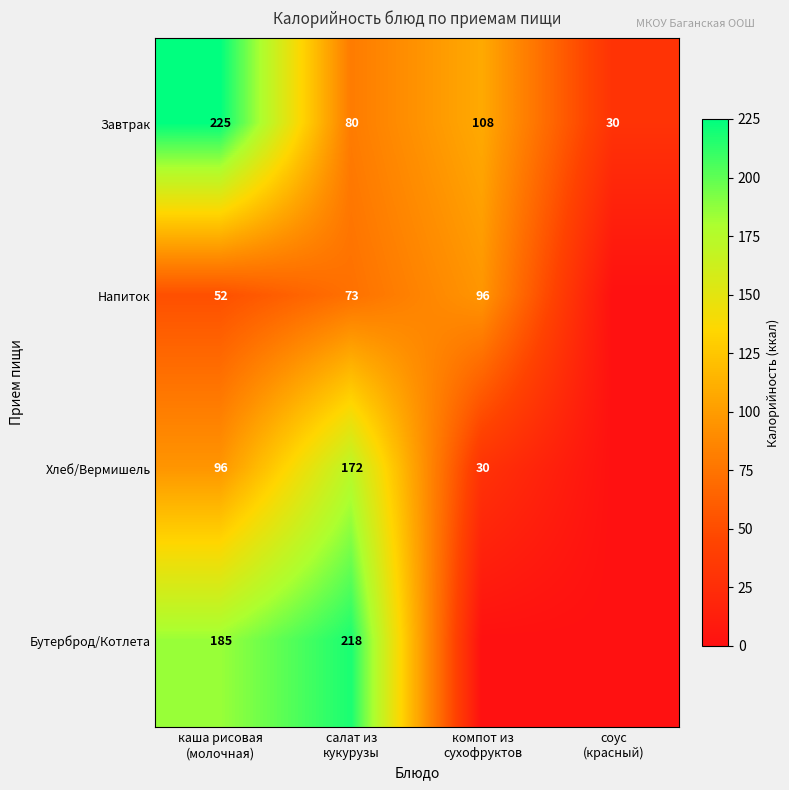

Which has a higher value, каша рисовая
(молочная) or соус
(красный)?

каша рисовая
(молочная)